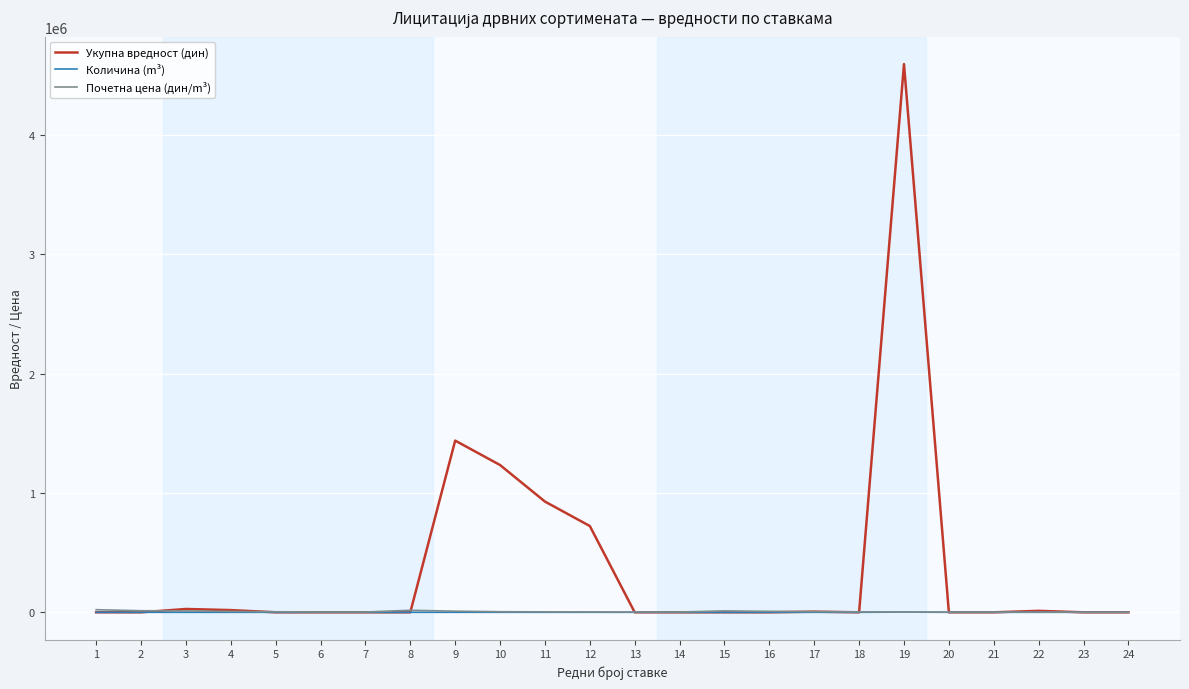

Which series has the largest range (max minus min)?

Укупна вредност (дин)